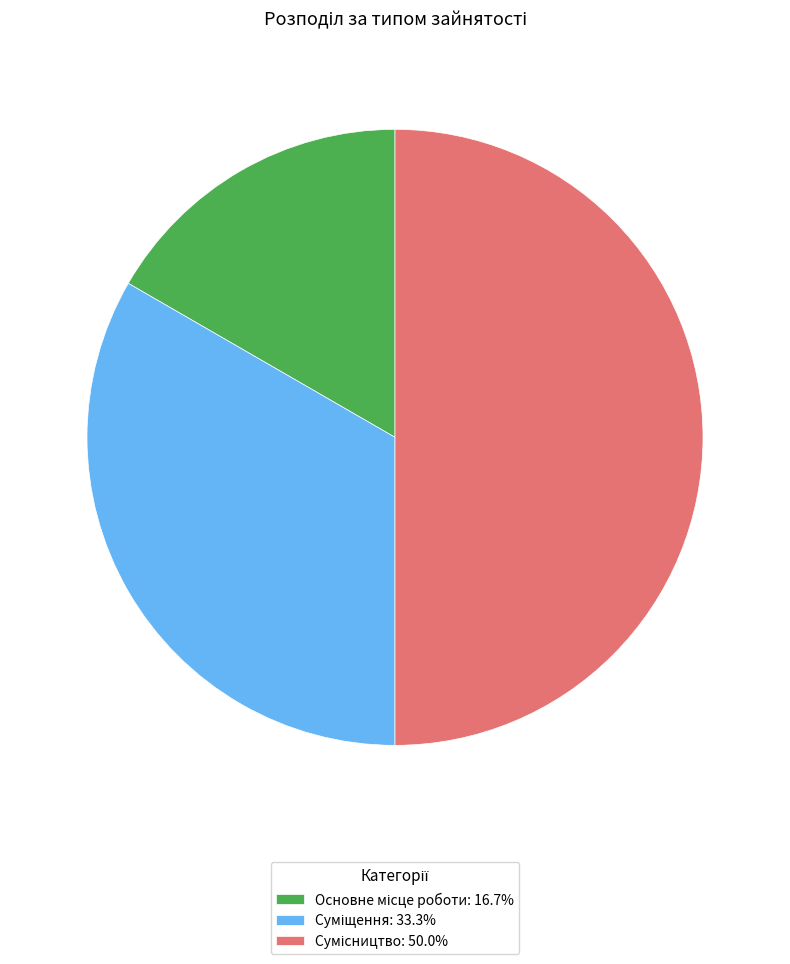

How many slices are in this pie chart?

3